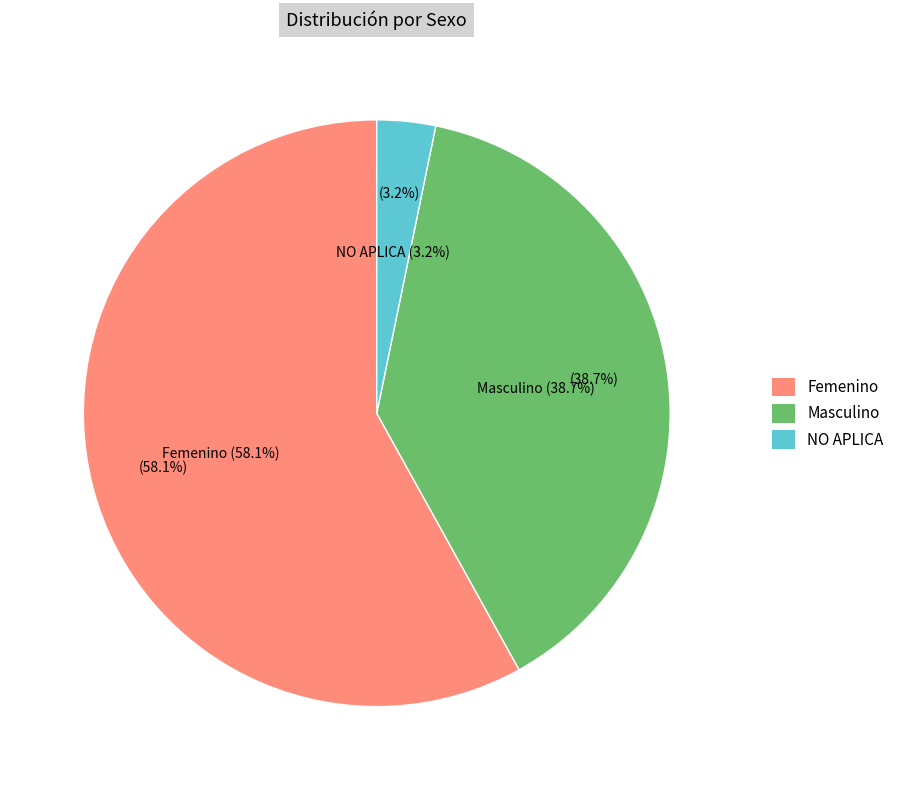

Approximately how many times larger is the value at NO APLICA compared to Femenino?

0.1